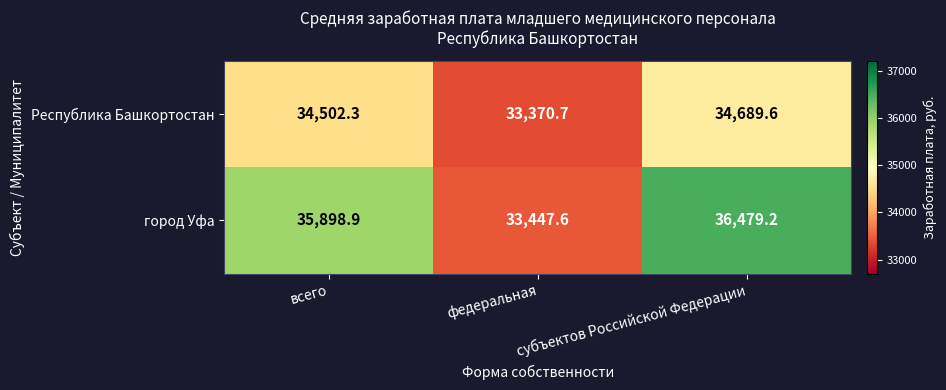

At which category is the sum across all series the highest?

субъектов Российской Федерации